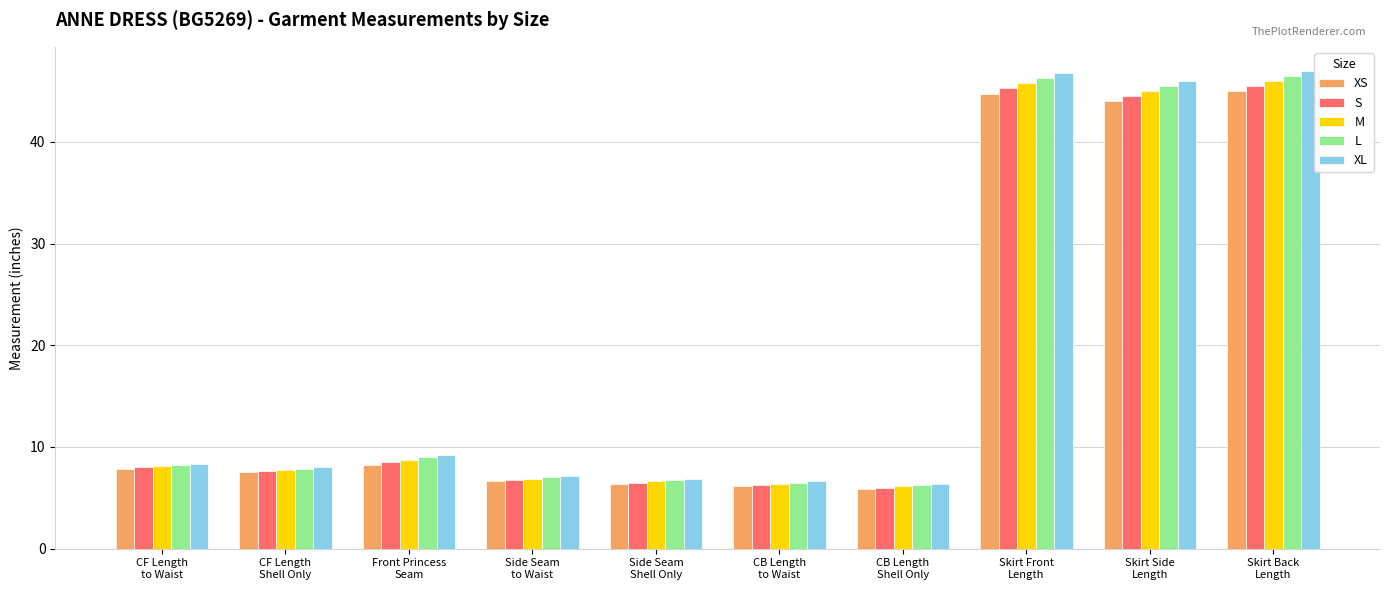

What is the sum of all XS values?

182.4